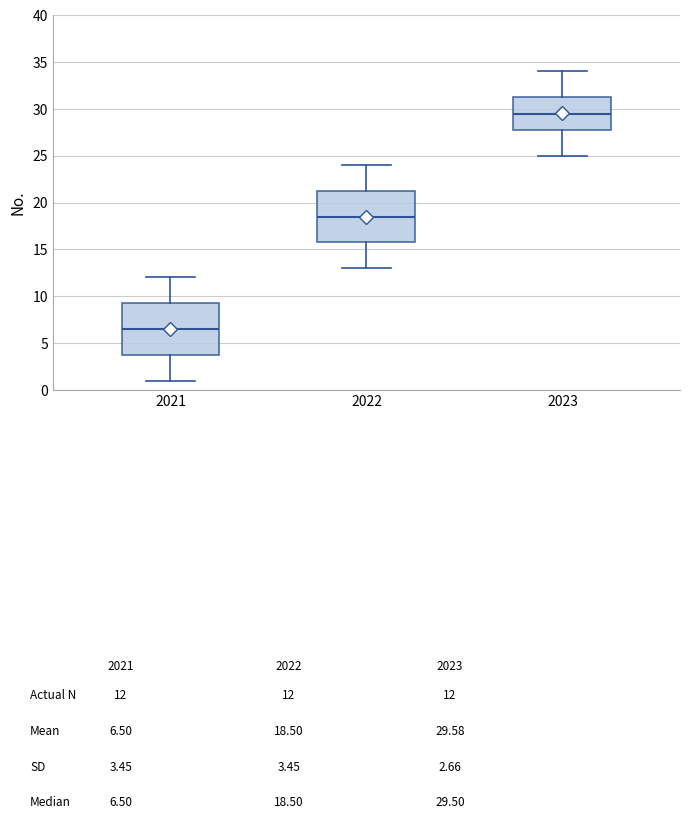

Which box has the highest median line?

2023